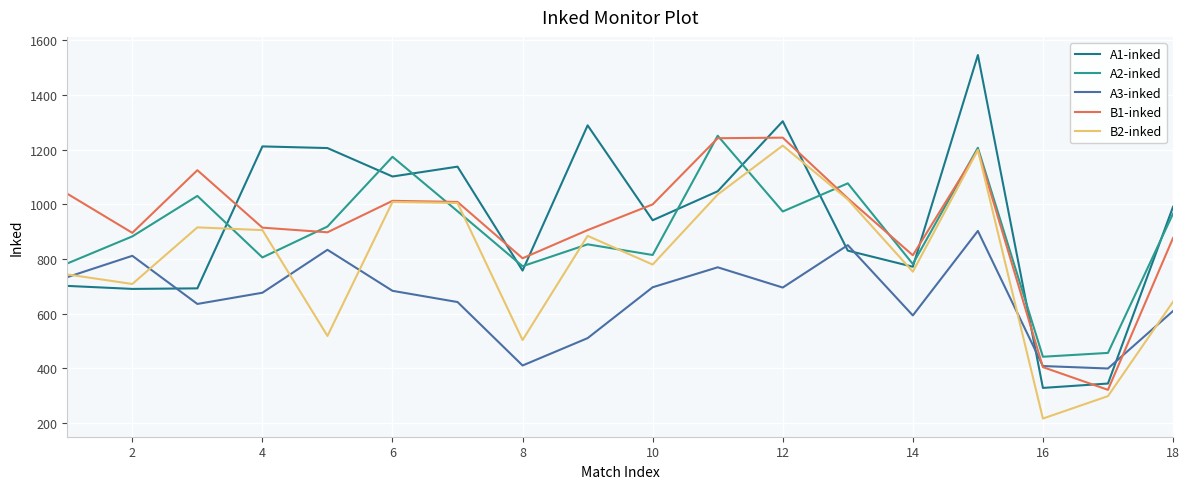

Does the chart have visible grid lines?

Yes